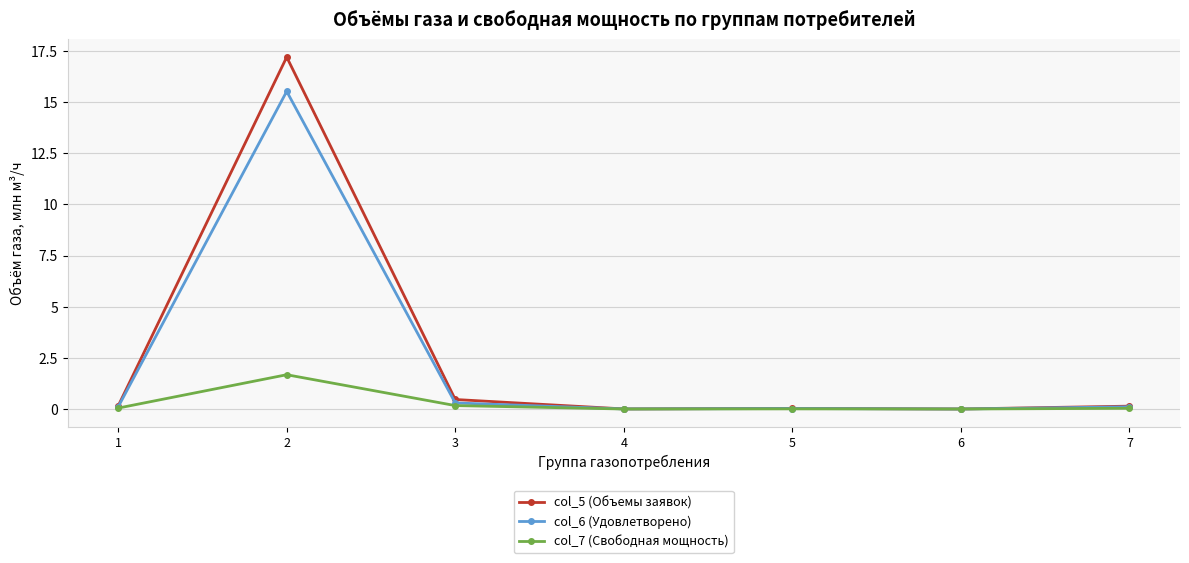

What is the difference between the col_6 (Удовлетворено) values at 2 and 6?

15.5